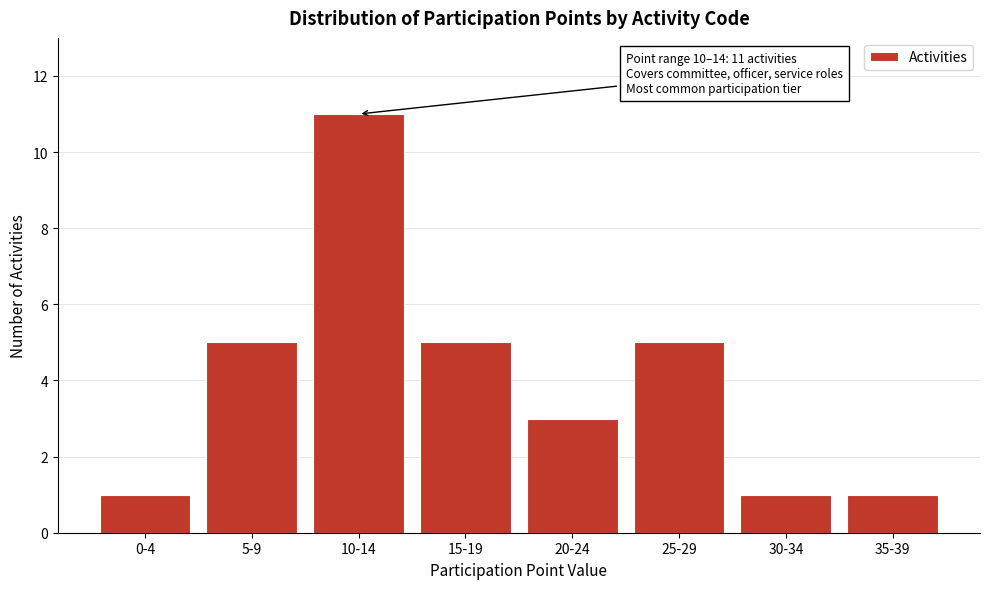

Reading left to right, extract all data points from this chart.

1	5	11	5	3	5	1	1